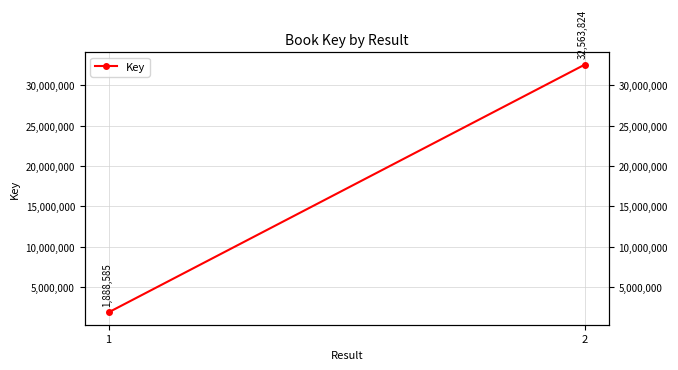

What is the change in value from 1 to 2?

+30675239